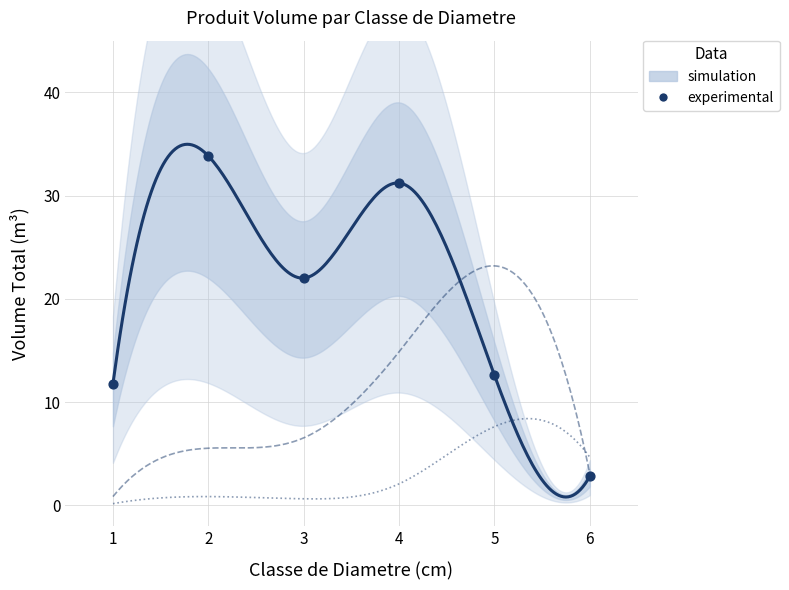

What is the total value across all series at 6?

10.5